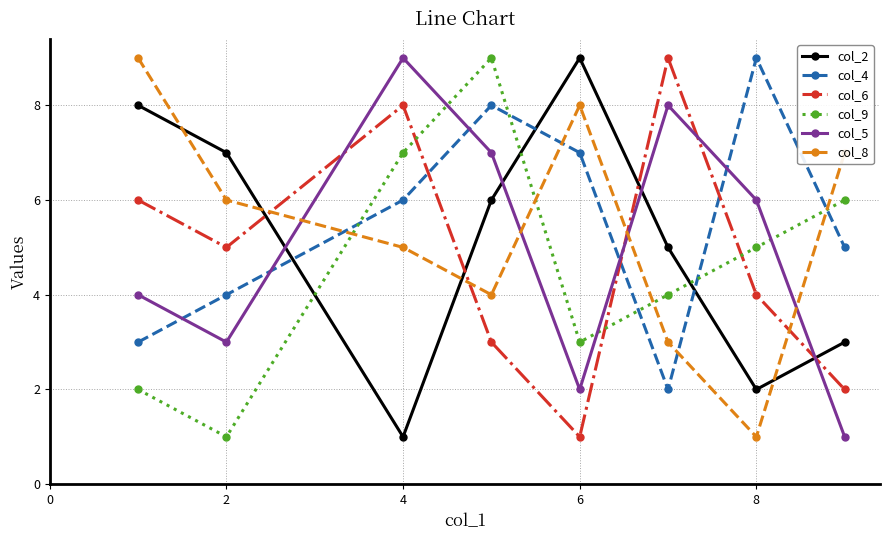

Which series ends up on top after the final intersection of col_5 and col_4?

col_4